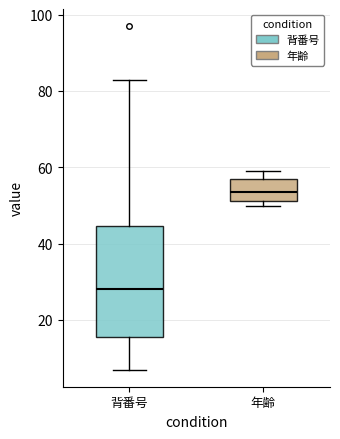

Reading left to right, read every box against the y-axis: the position of its median line, the range the box covers, and the ends of its whiskers. The values are not printed on the chart, so give them approximately, as read against the axis.

背番号: median 28, box 16 to 44, whiskers 8 to 84
年齢: median 54, box 52 to 58, whiskers 50 to 60